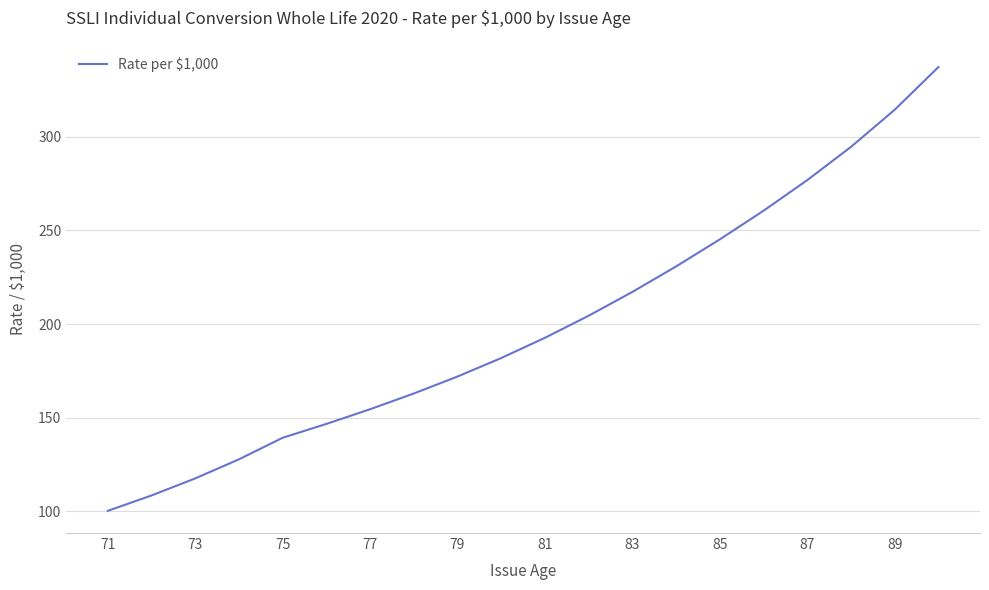

What is the sum of all values?

3984.8